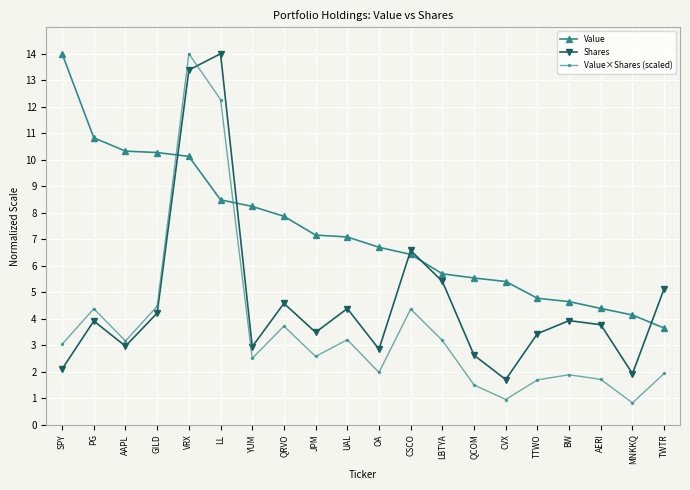

How many lines are shown in the chart?

3